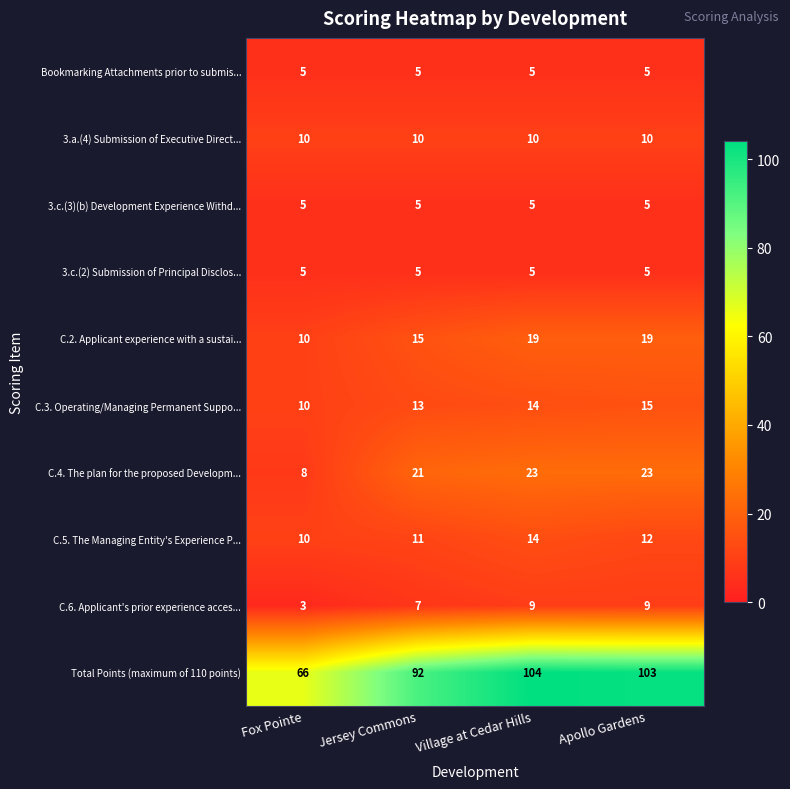

What is the difference between the highest and lowest values at Apollo Gardens?

98